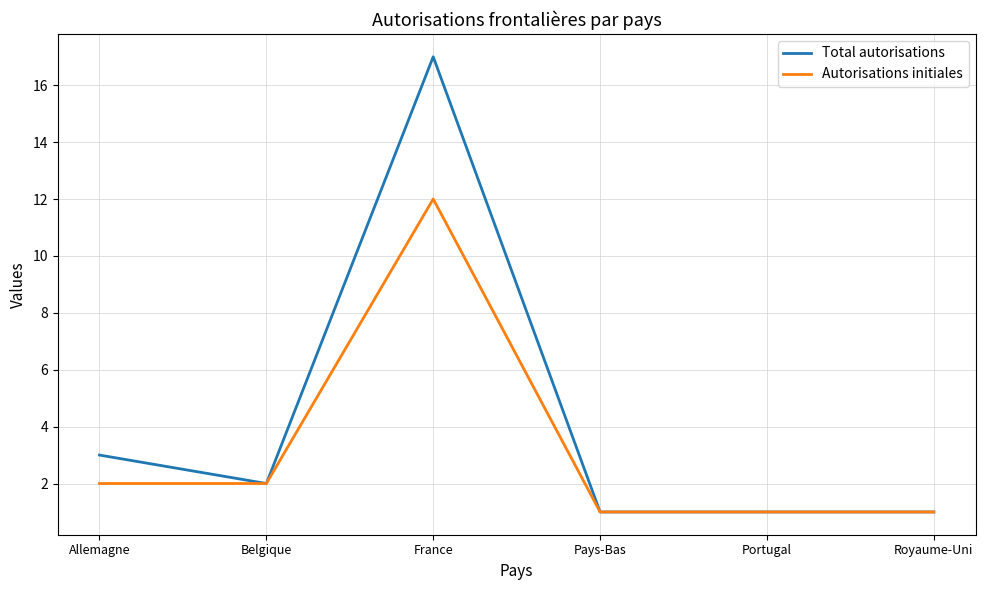

List the series in order of their peak value, lowest first.

Autorisations initiales, Total autorisations